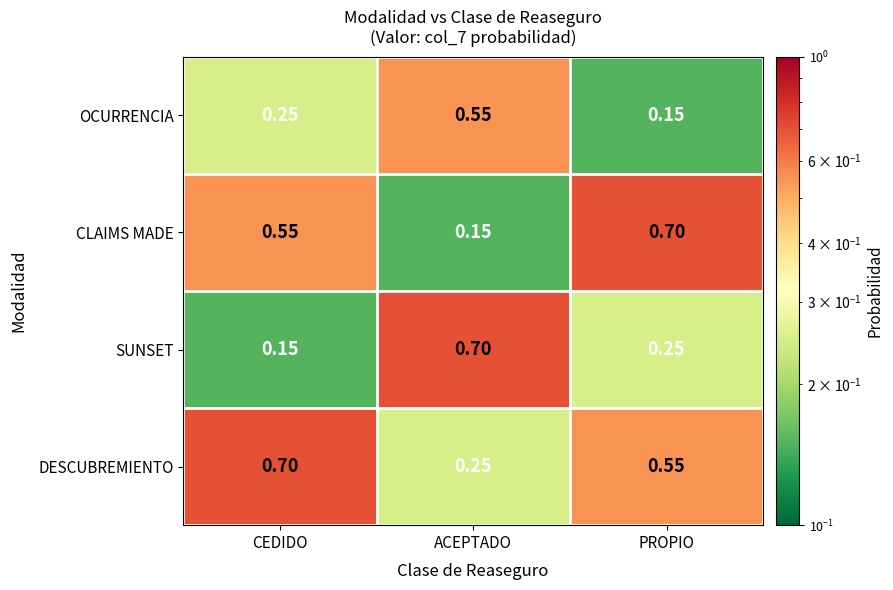

Which series has the largest total across all categories?

DESCUBREMIENTO